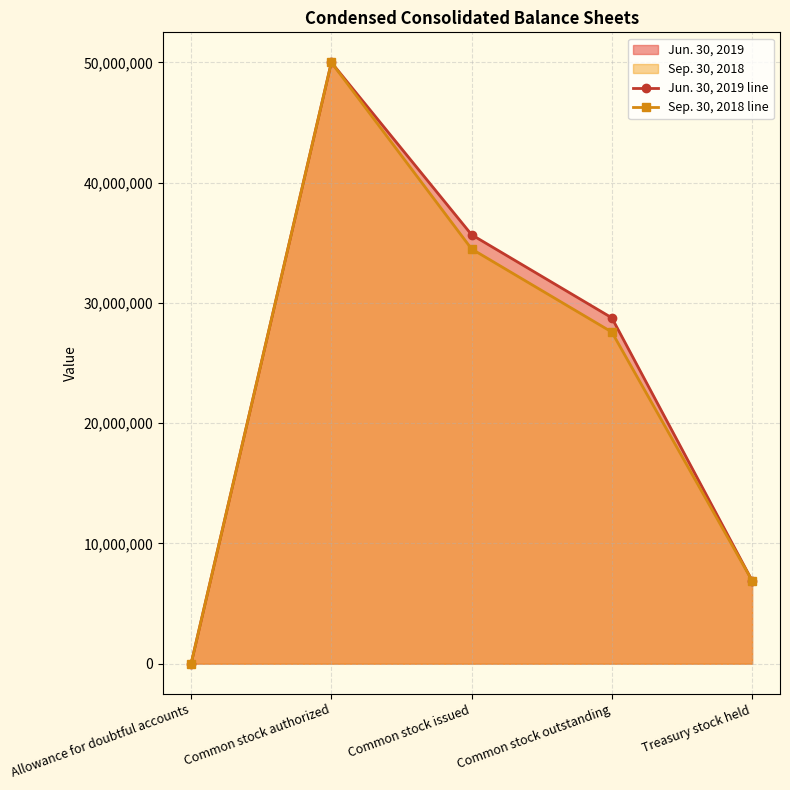

How many lines are shown in the chart?

2